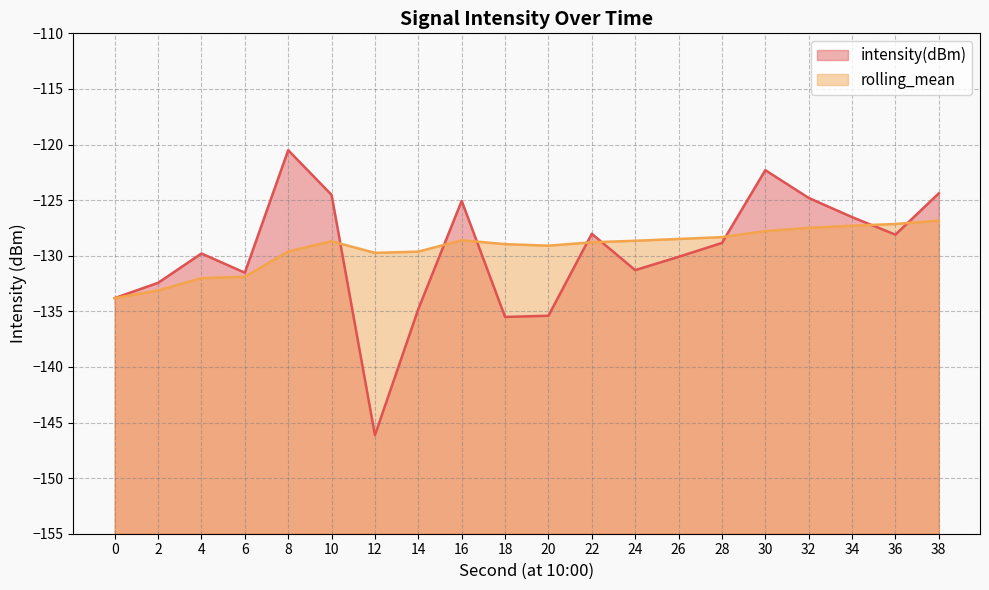

After their last crossing, which series has the higher values: intensity(dBm) (line) or rolling_mean (line)?

intensity(dBm) (line)